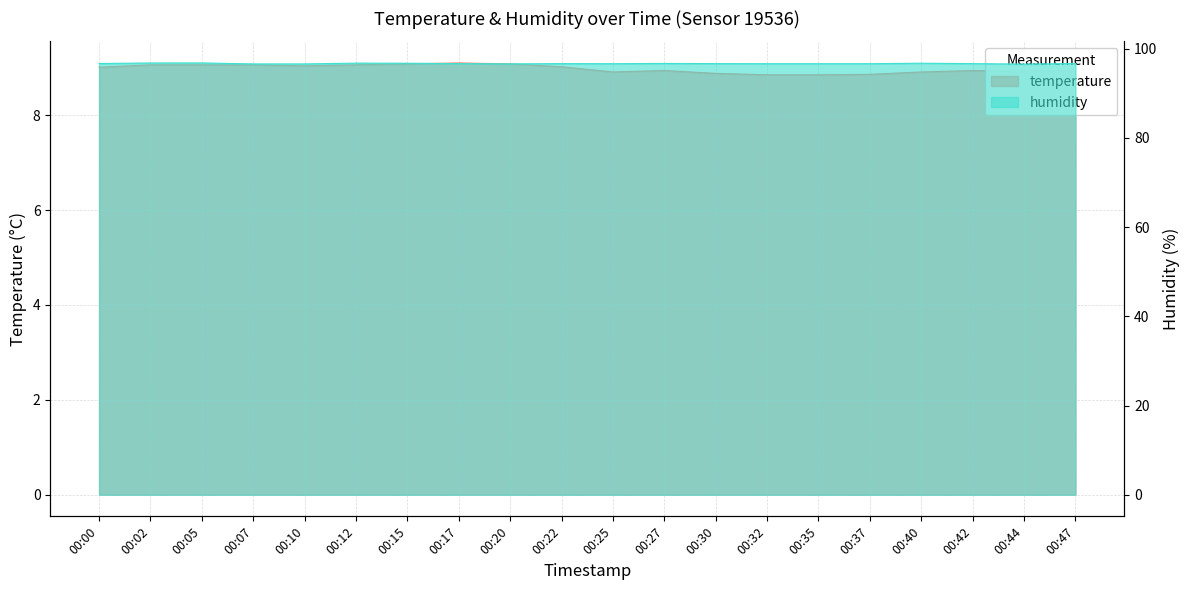

What is the value of the humidity point at the 20th from the left?

96.7